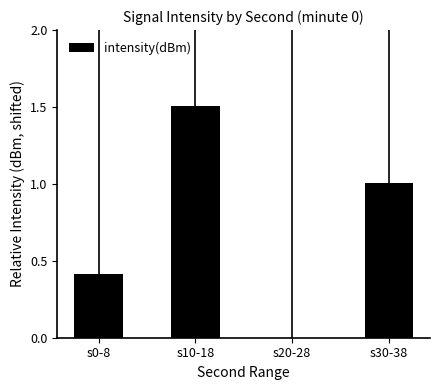

Are the bars grouped side by side (vs. stacked)?

No